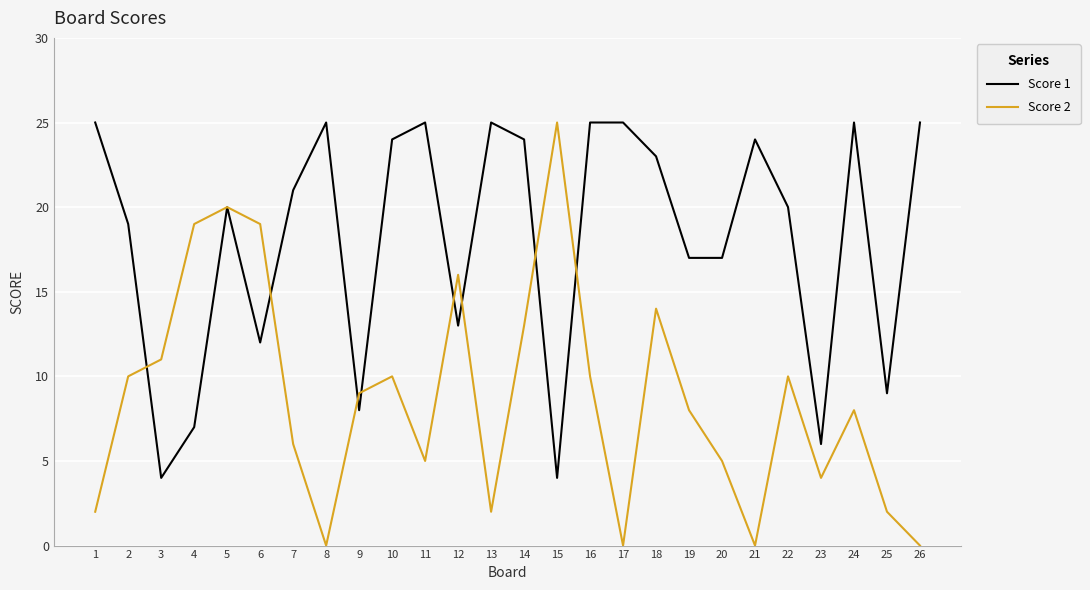

At which label does Score 2 first exceed 9?

2